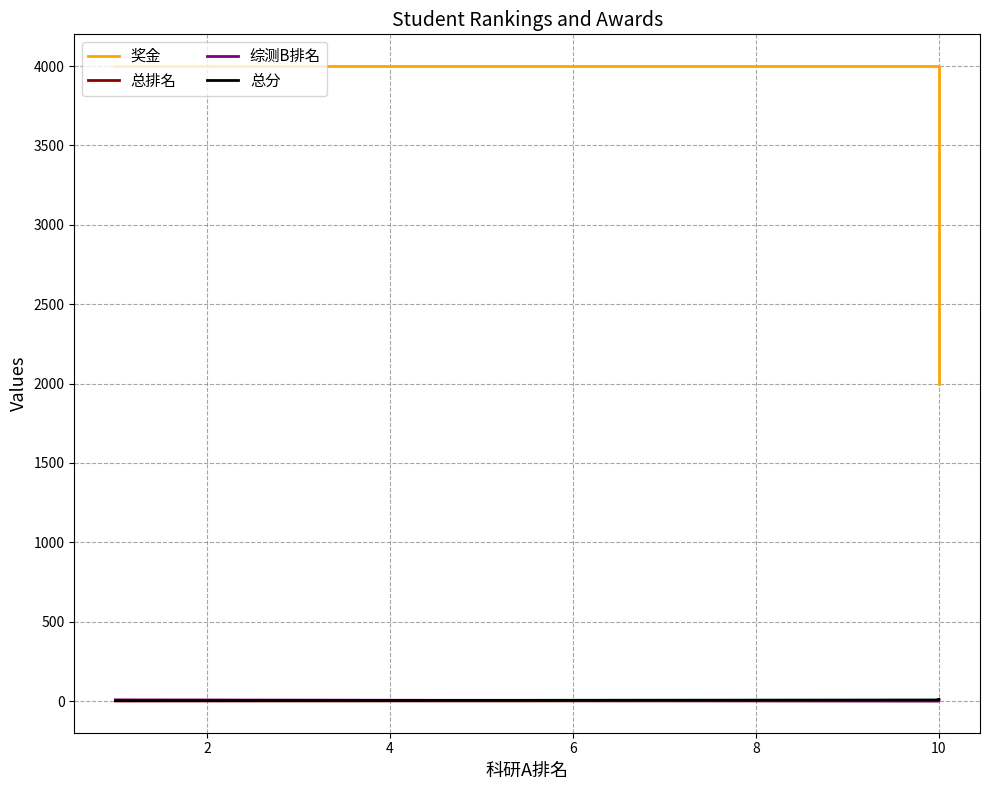

How many values in the 综测B排名 series are below 6?

5